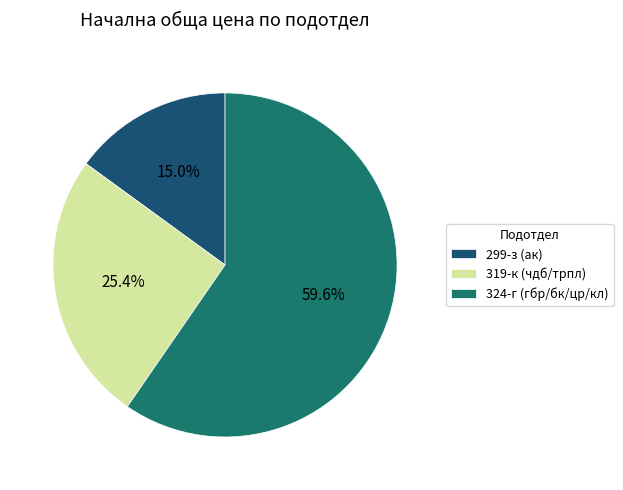

True or false: 324-г (гбр/бк/цр/кл) accounts for 74% of the total.

False